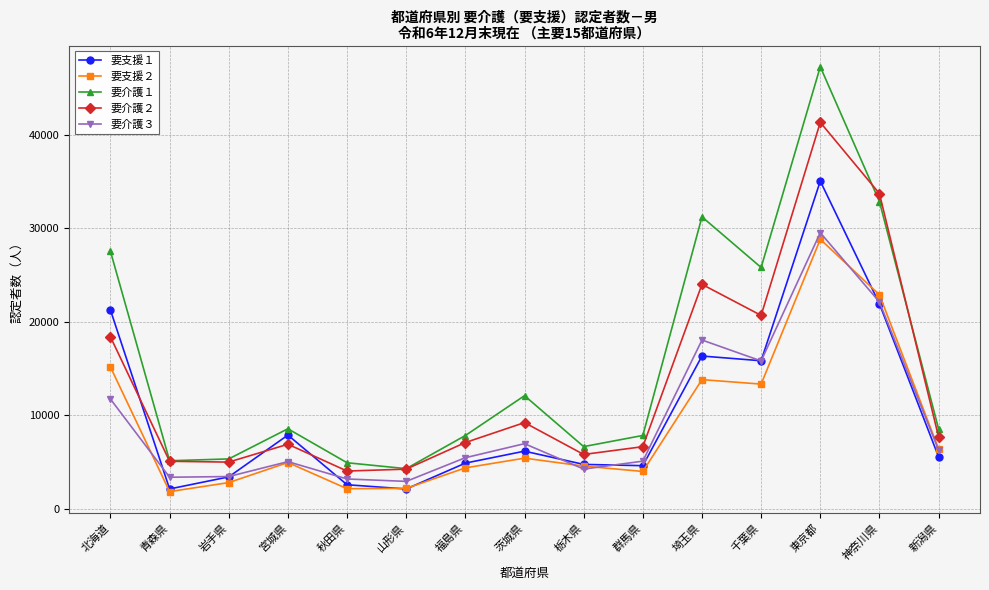

Is the value of 要介護３ at 岩手県 greater than the value of 要支援１ at 福島県?

No